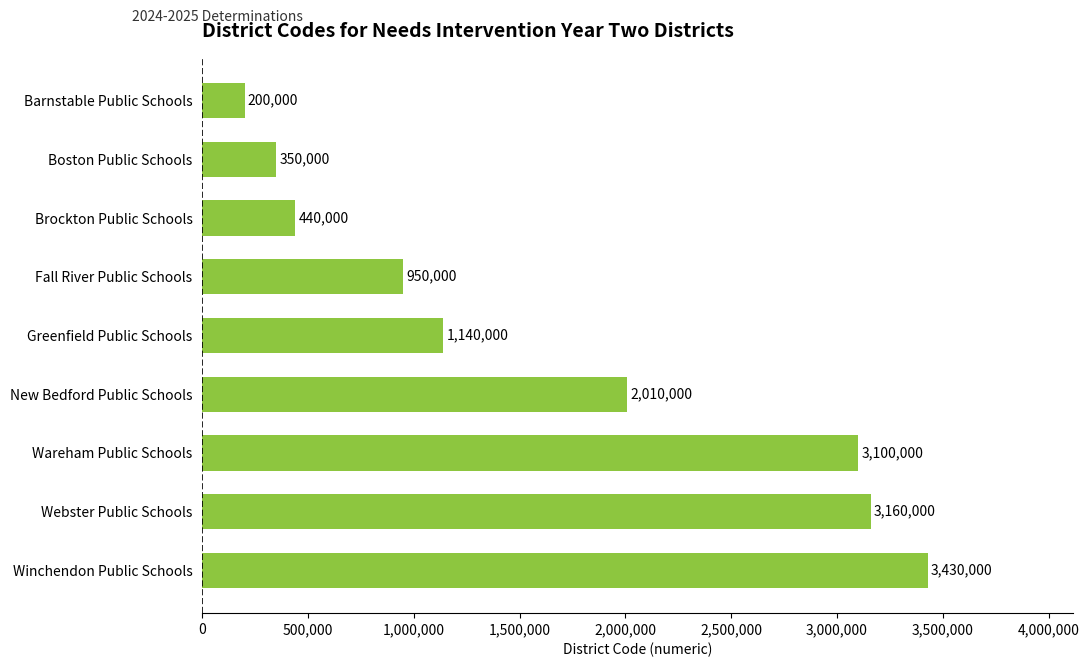

How many values are below 1140000?

4